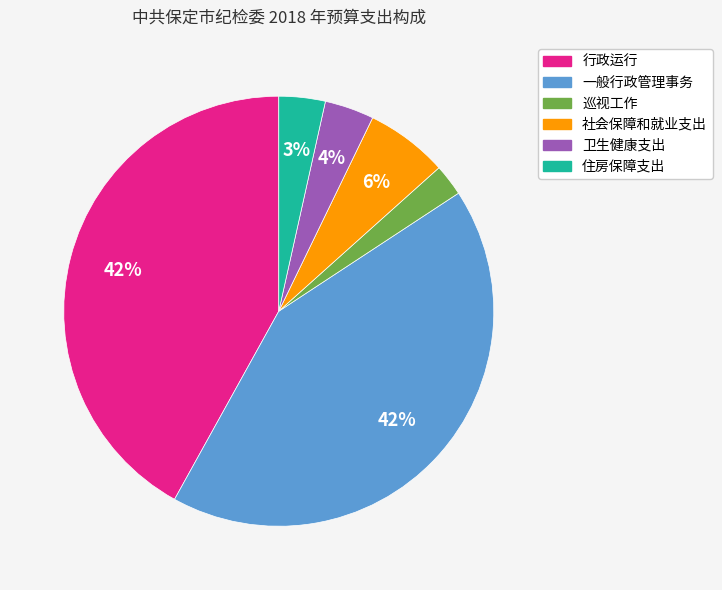

Is the sum of 巡视工作 and 社会保障和就业支出 greater than half?

No